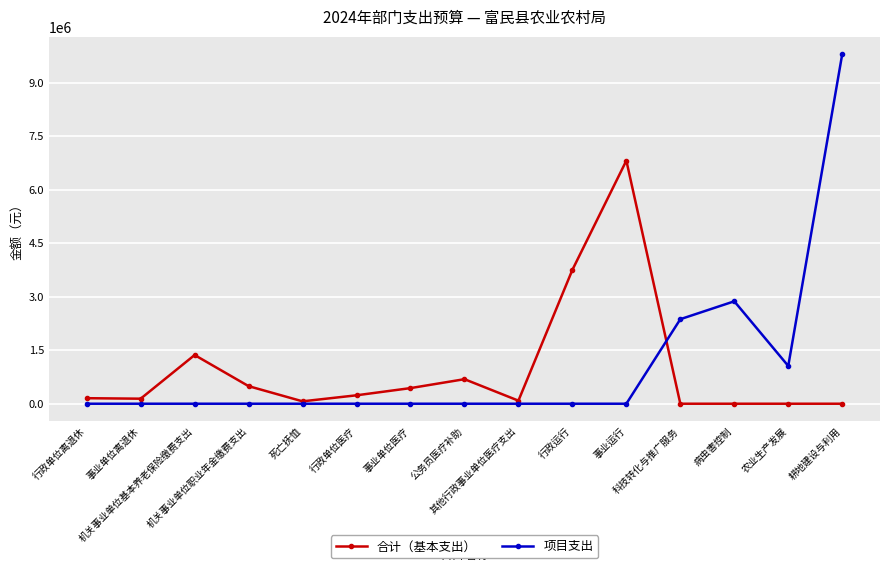

What is the difference between the maximum and minimum values in the 项目支出 series?

9797823.1